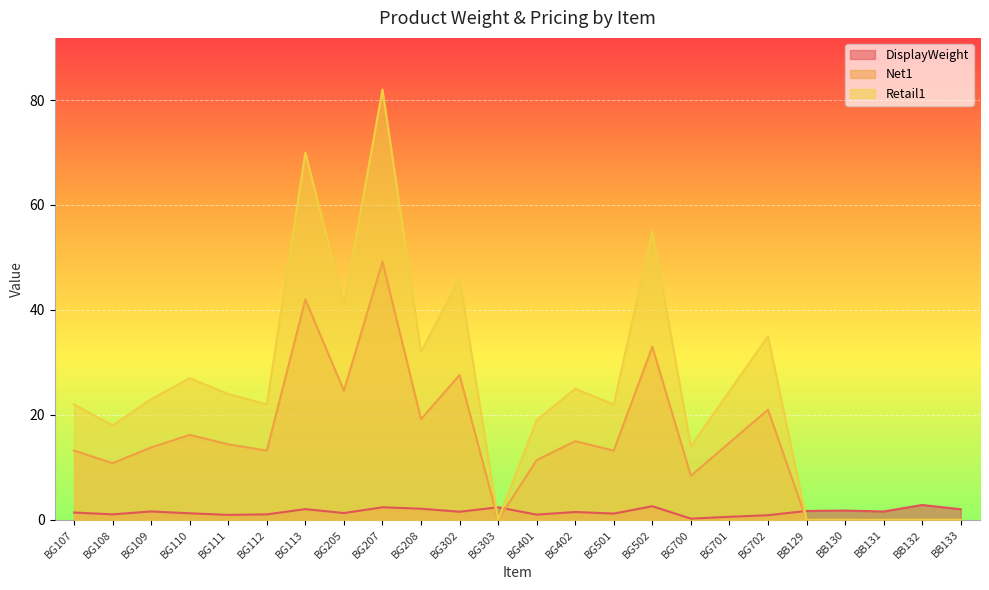

What is the sum of the Net1 values at BG700 and BG402?

23.4